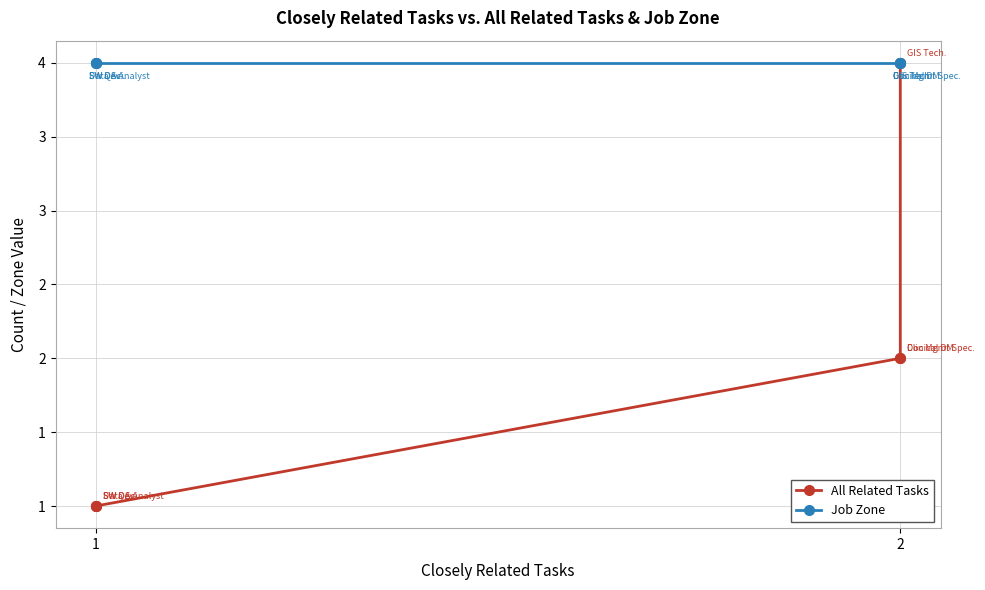

True or false: Job Zone and All Related Tasks cross at least once.

False